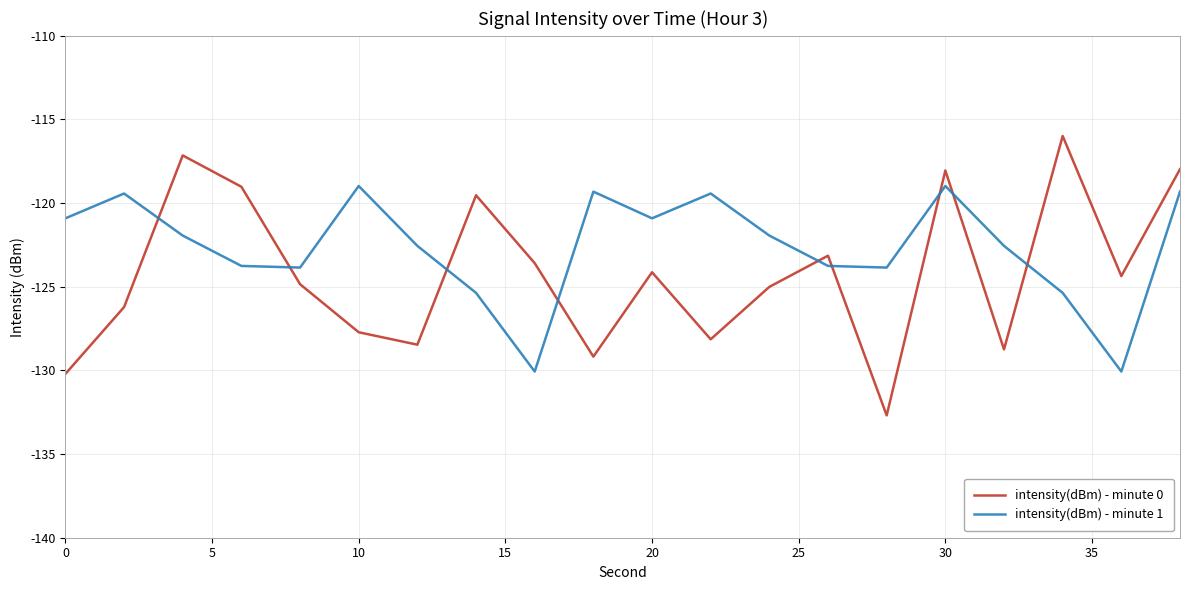

Does the chart display data point markers on the line(s)?

No